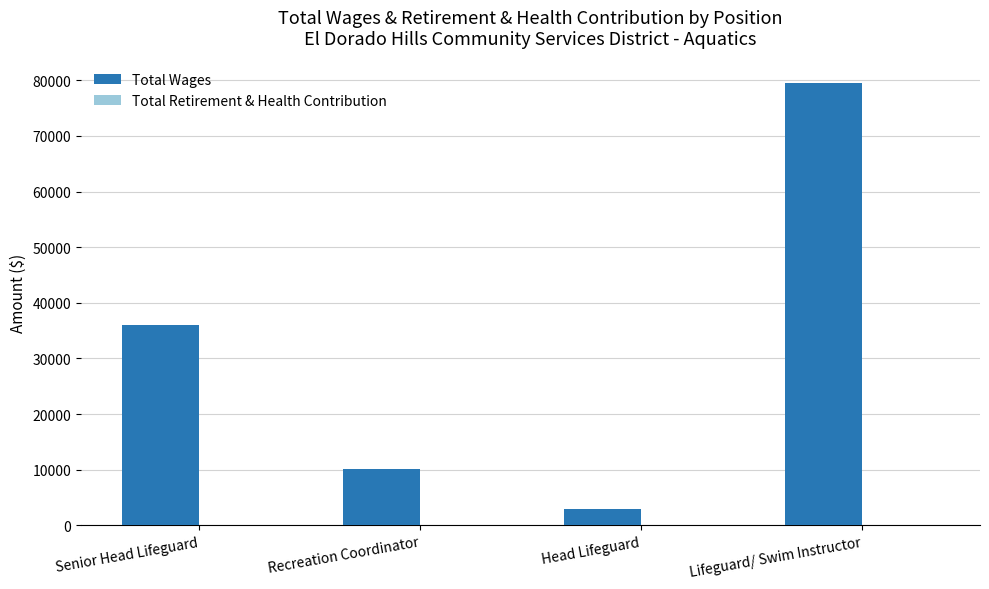

What is the label of the 4th bar from the left?

Lifeguard/ Swim Instructor